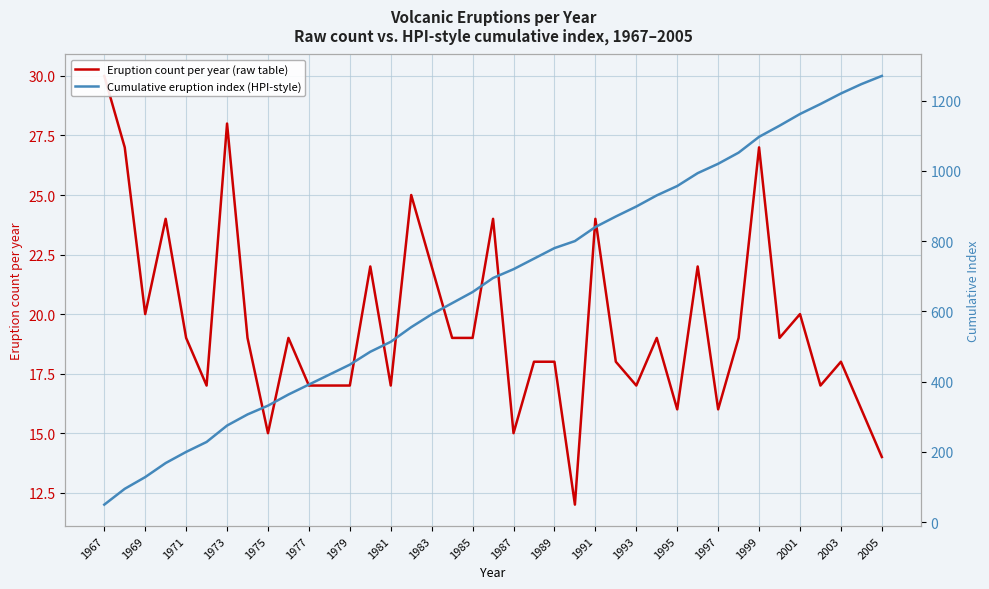

Which has a higher value, 1989 or 1985?

1985